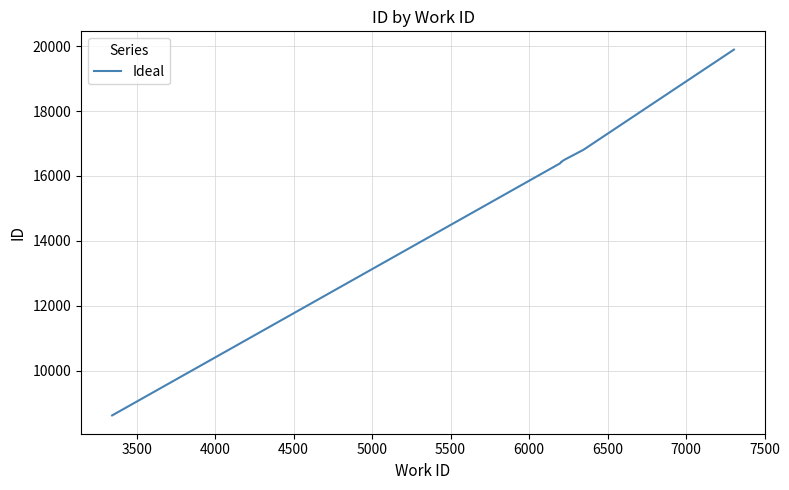

Is this an area chart (filled region under the line)?

No